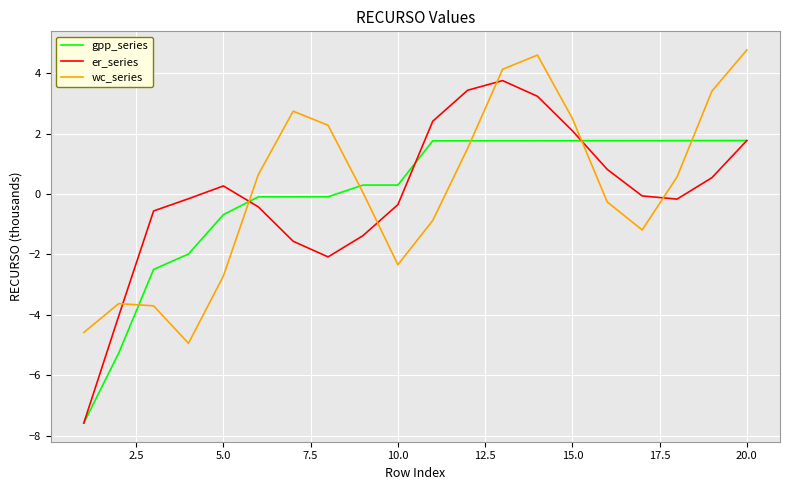

How many values in the gpp_series series exceed 1?

10